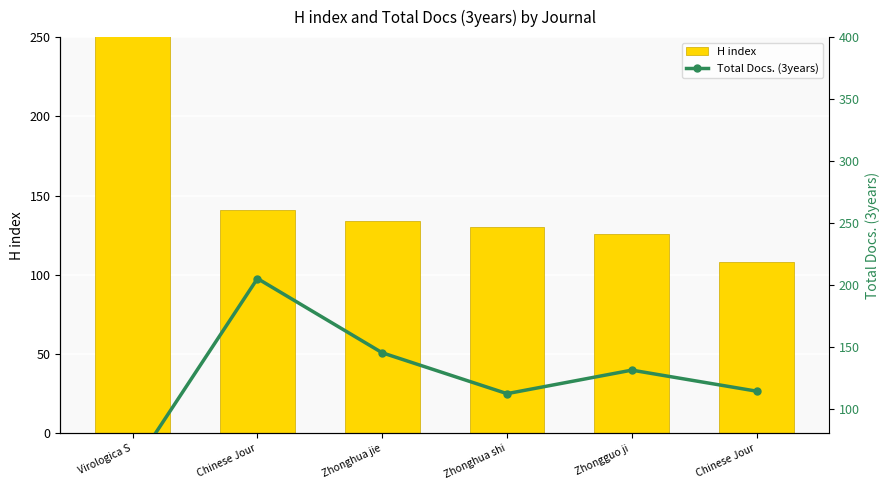

At which label does H index first exceed 134?

Virologica S